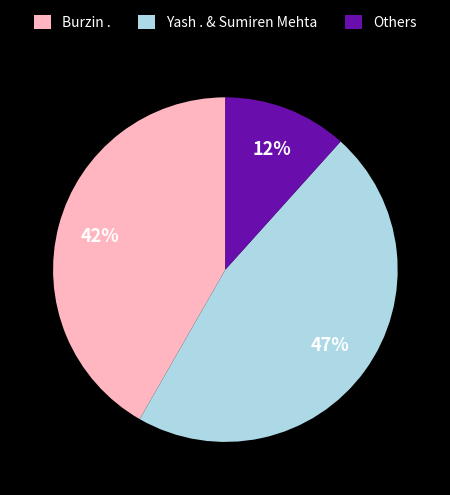

Combined, do Others and Yash . & Sumiren Mehta account for over 50%?

Yes